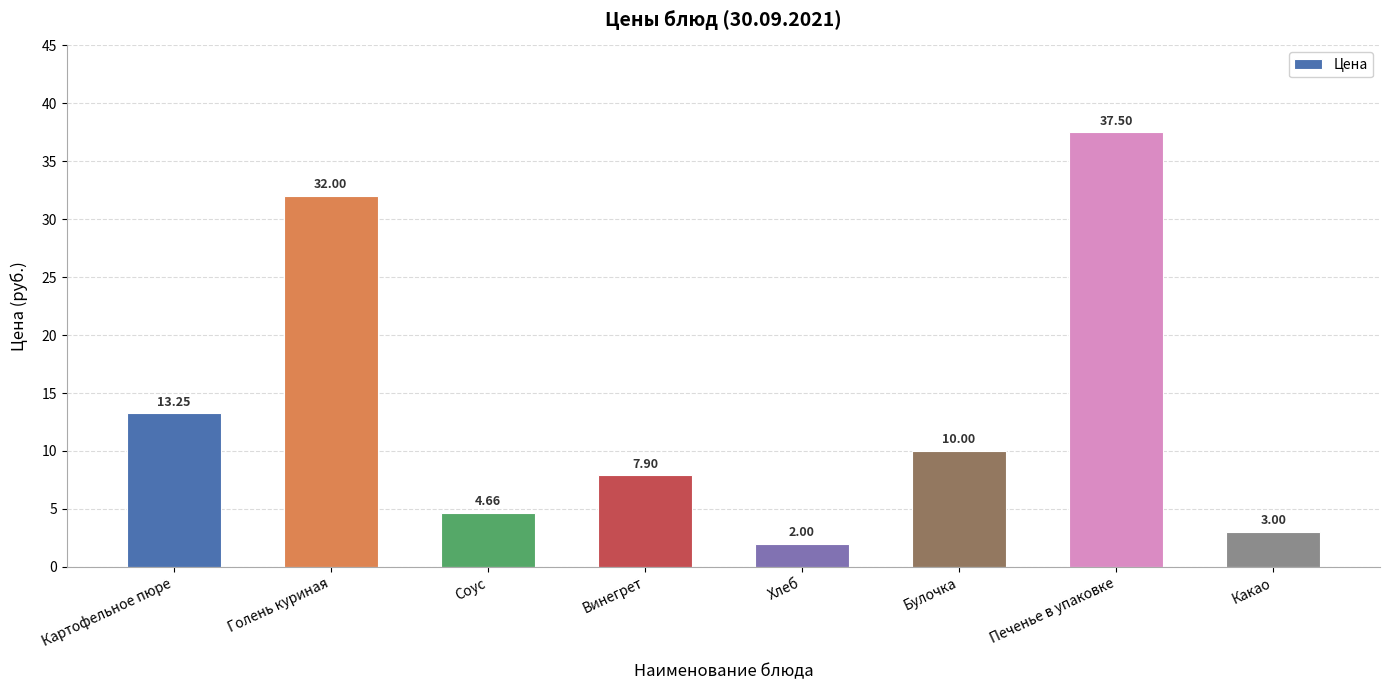

Is it true that the value at Какао is 3.0?

True